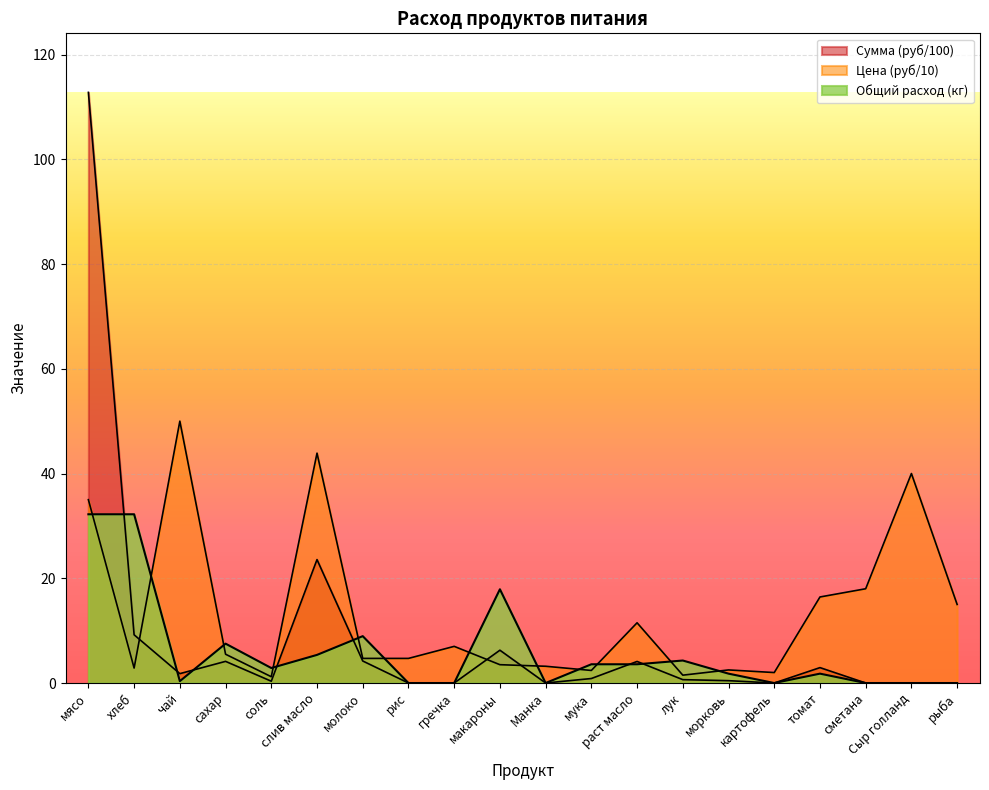

Count the number of data series in this chart.

3